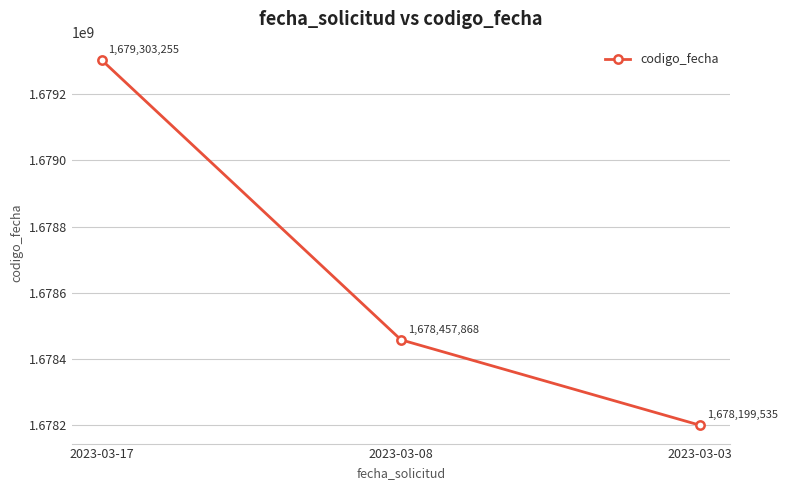

What is the difference between the values at 2023-03-17 and 2023-03-08?

845387